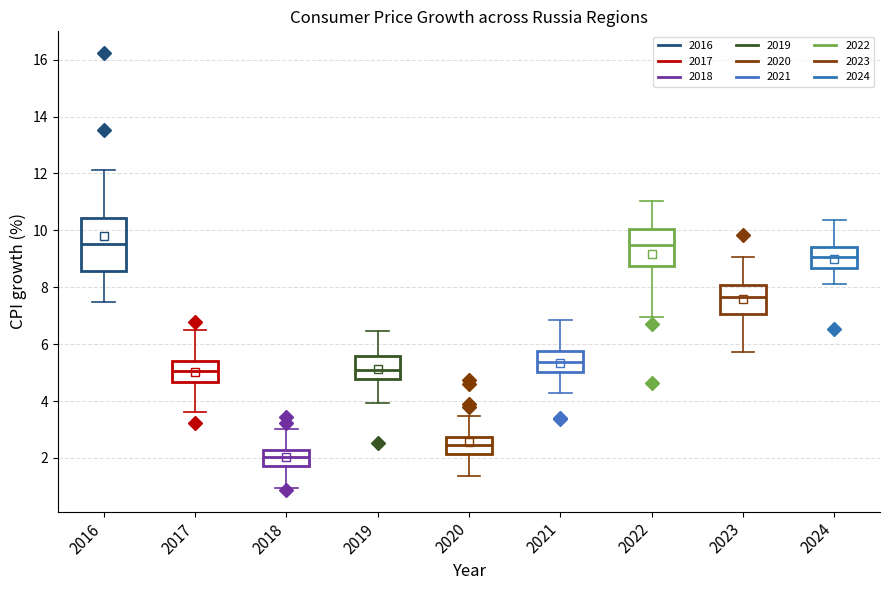

Where does the upper whisker of the box at x = 2019 end on the y-axis? The values are not printed on the chart, so give them approximately, as read against the axis.

6.4